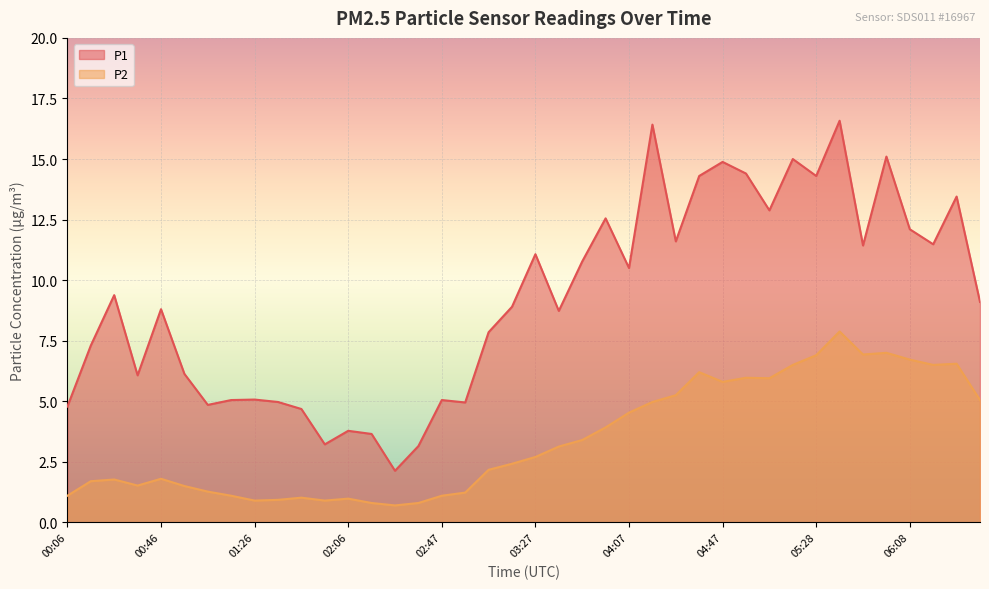

True or false: P2 and P1 intersect in this chart.

False